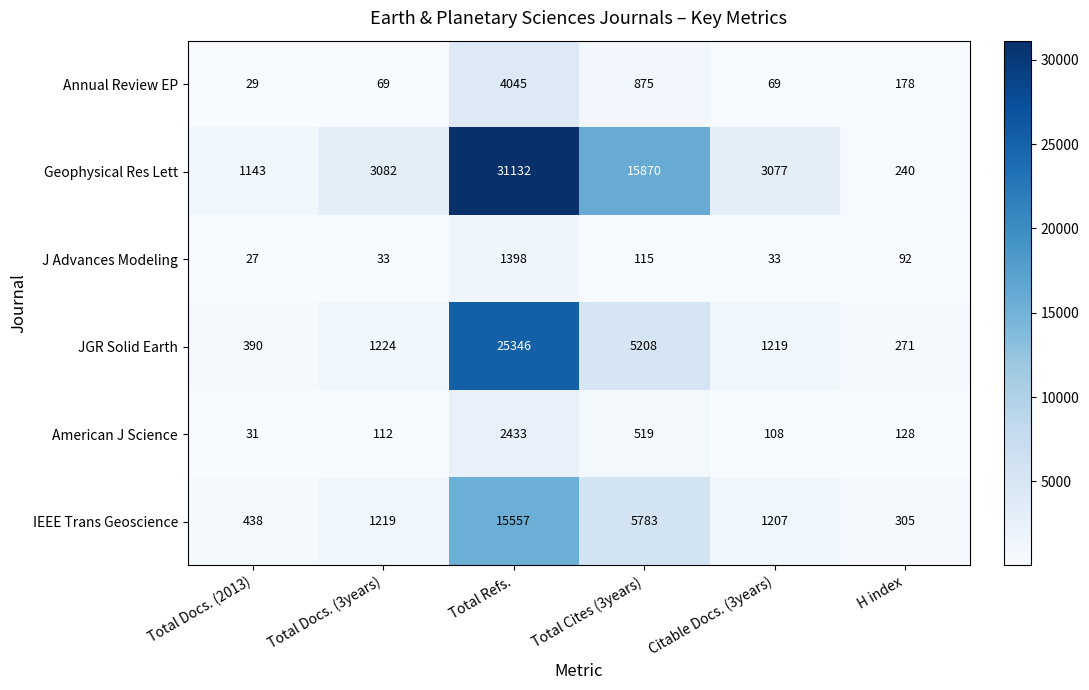

At H index, list the series in order from smallest to largest.

J Advances Modeling, American J Science, Annual Review EP, Geophysical Res Lett, JGR Solid Earth, IEEE Trans Geoscience